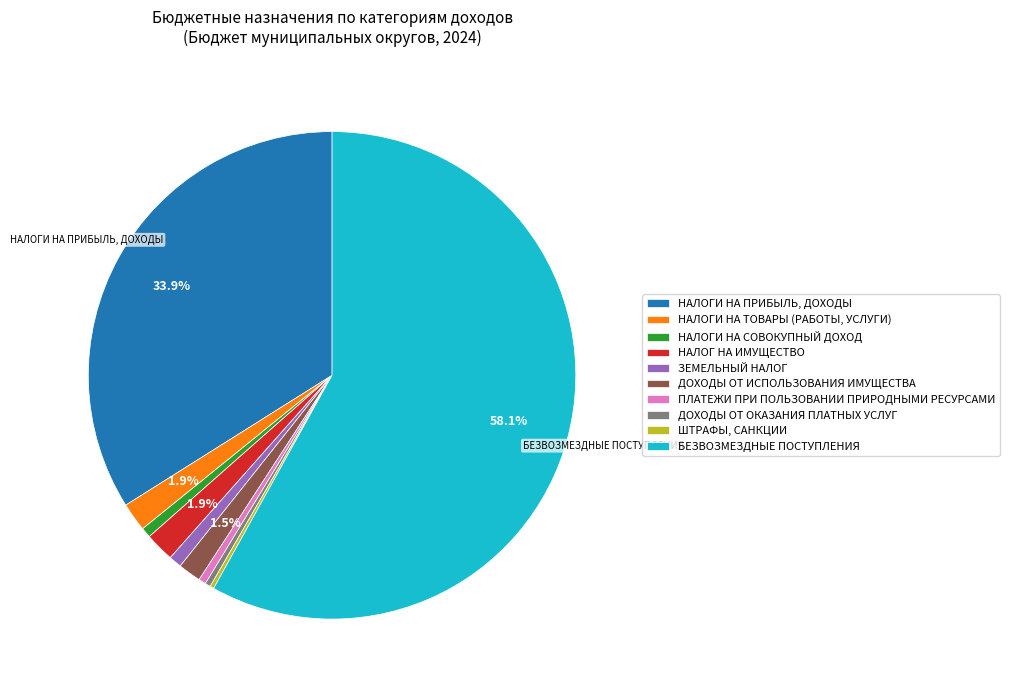

What portion of the pie excludes ДОХОДЫ ОТ ИСПОЛЬЗОВАНИЯ ИМУЩЕСТВА?

98.5%